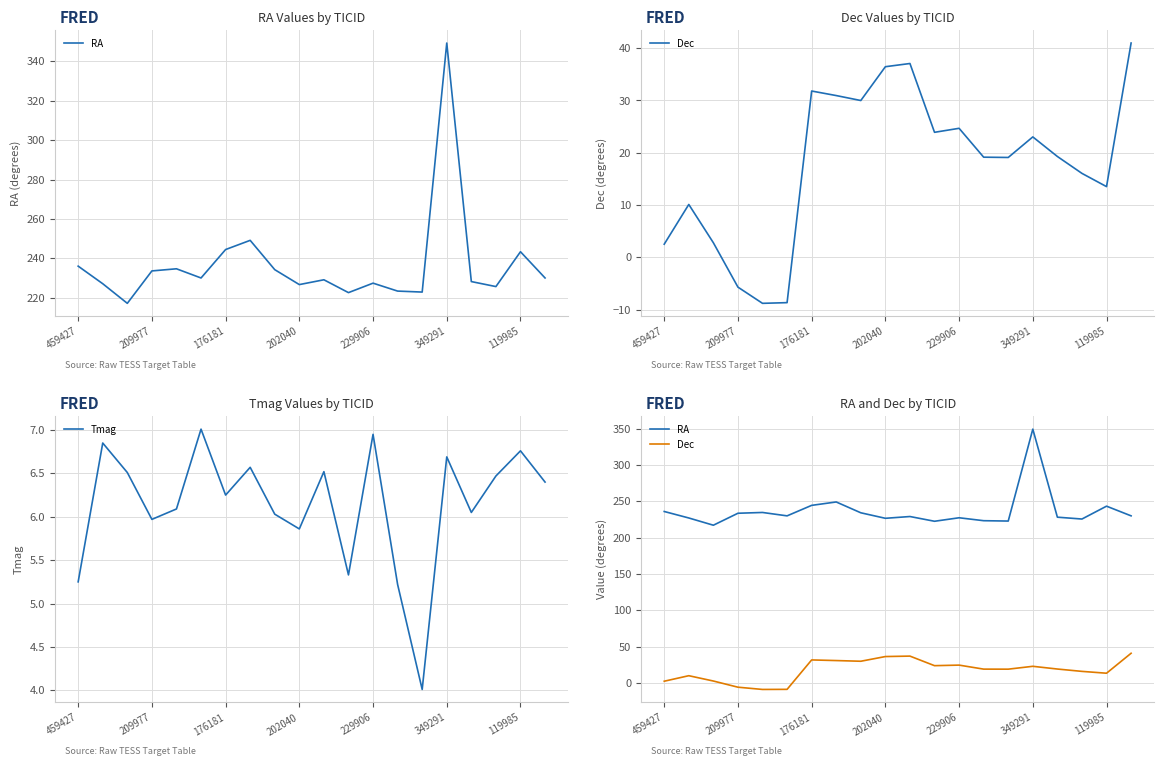

What is the lowest value of the Tmag series?

4.0